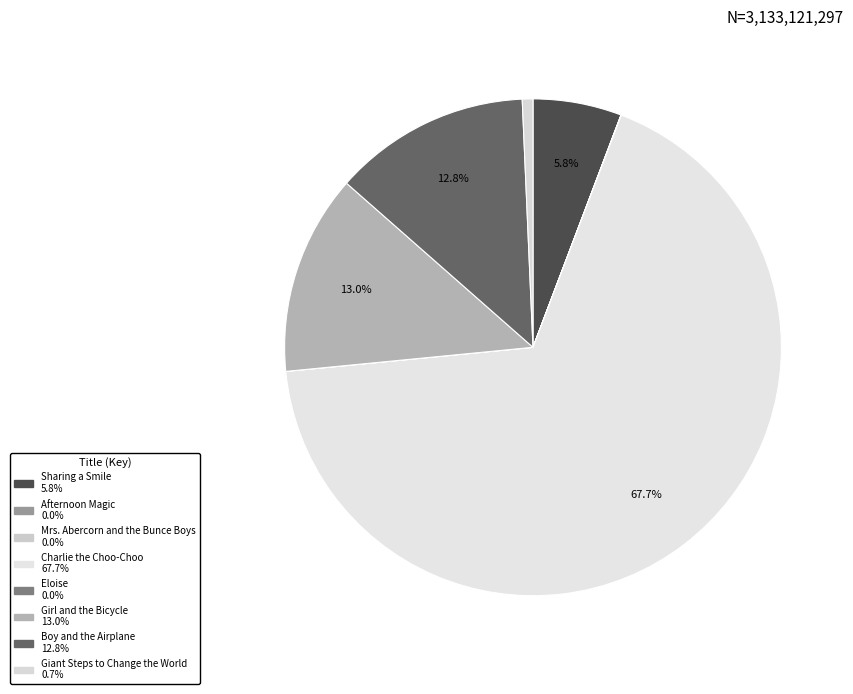

What is the change in value from Afternoon Magic to Charlie the Choo-Choo?

+2119857833